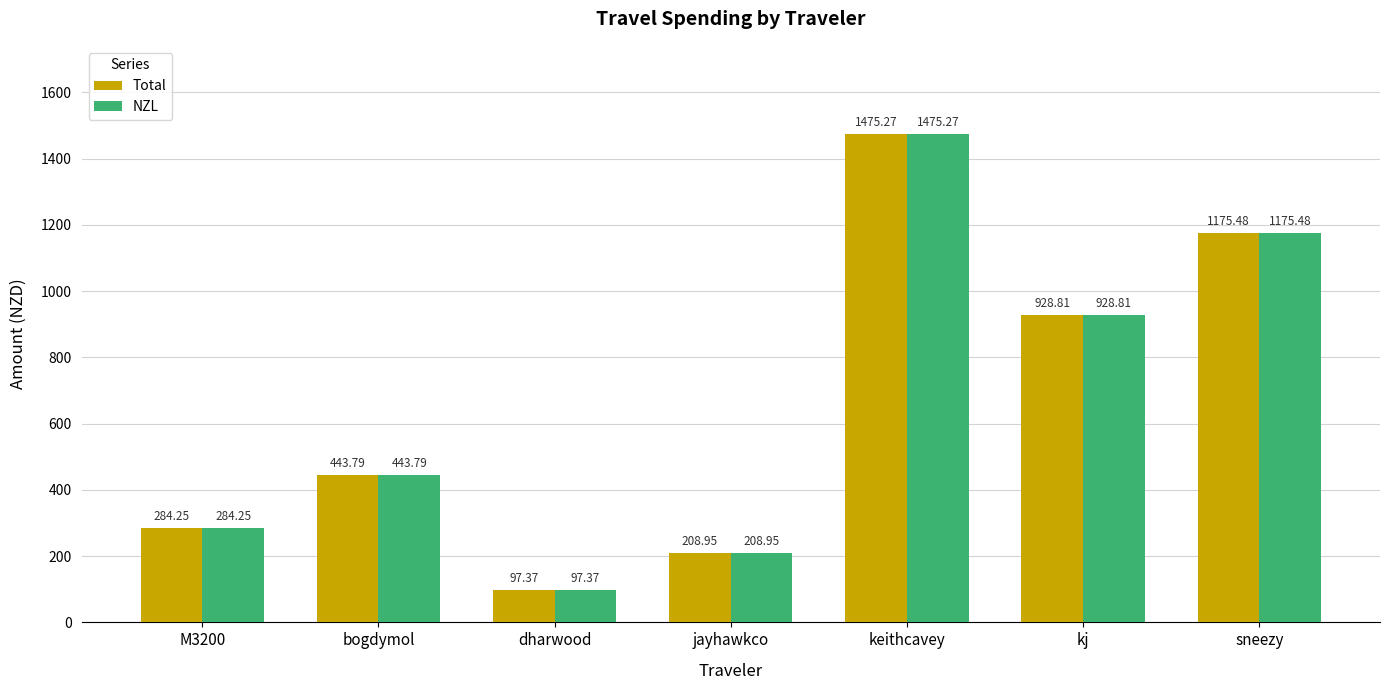

Count the number of categories in the chart.

7